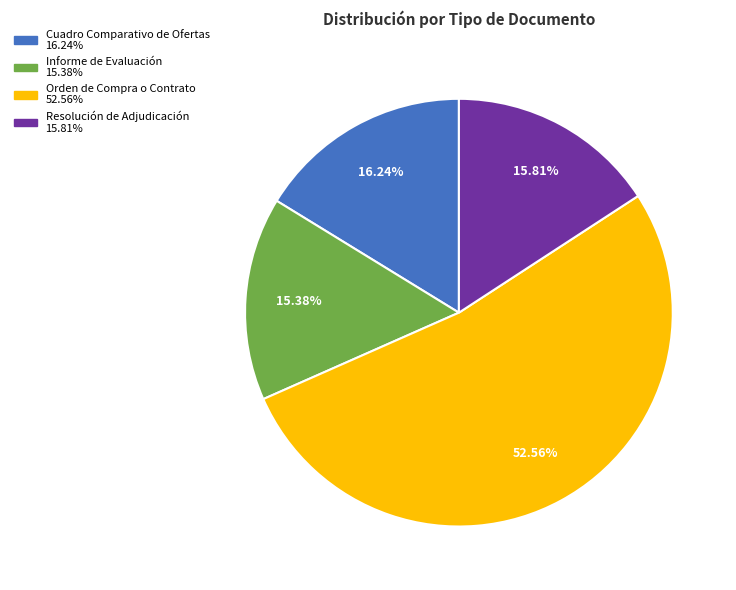

The Orden de Compra o Contrato slice represents 53% of the pie. True or false?

True